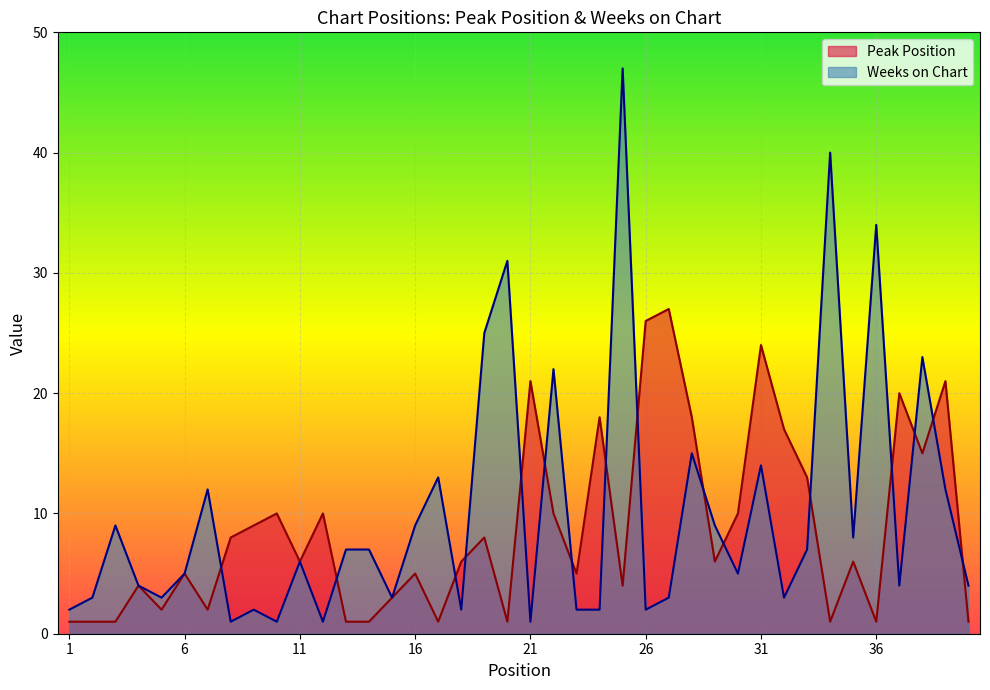

Between 5 and 28, which series saw the biggest shift?

Peak Position